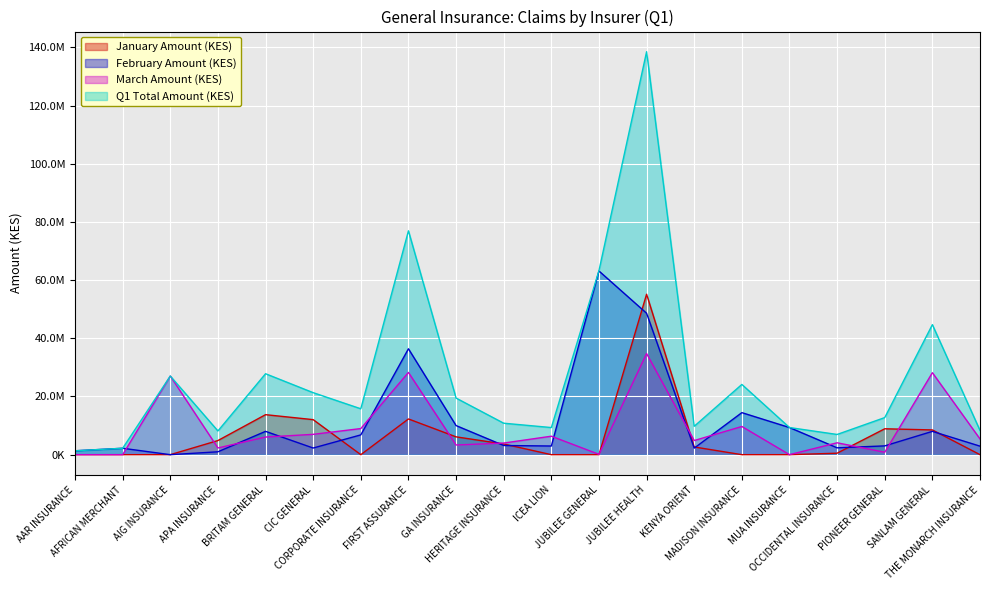

In March Amount (KES), how many points are higher than both neighbors (excluding endpoints)?

7